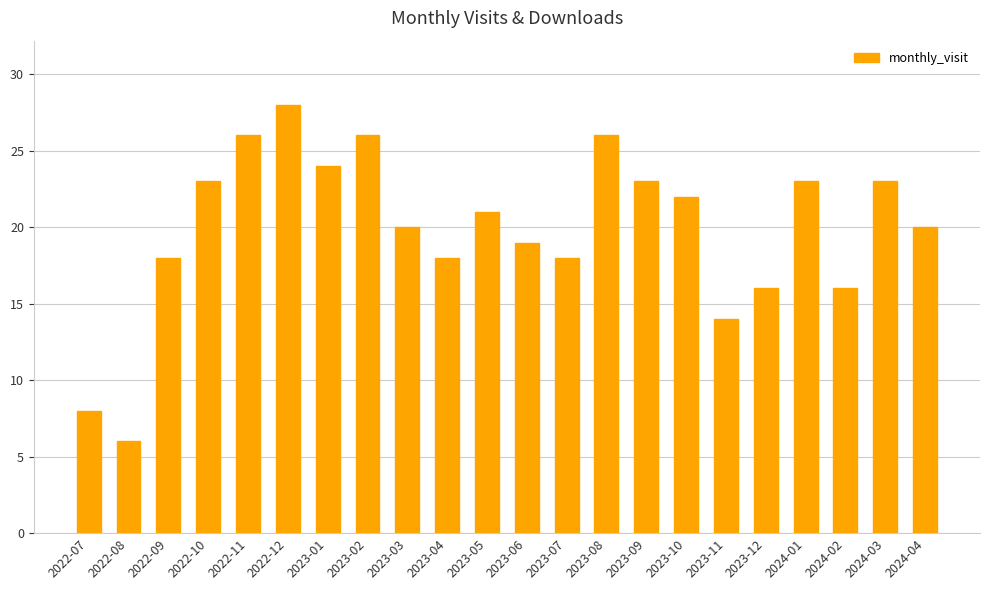

Count the number of data series in this chart.

1